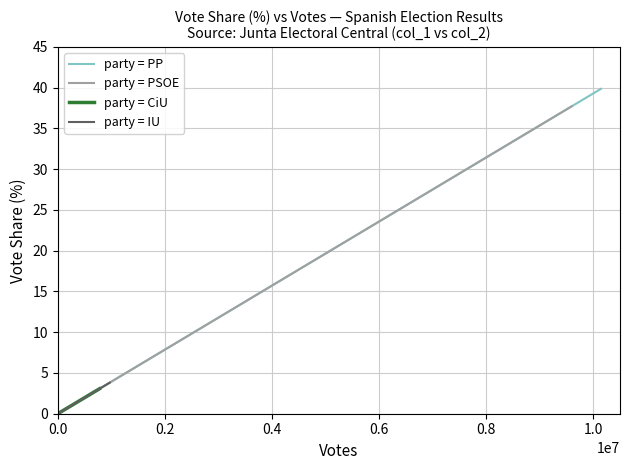

At how many categories does at least one series exceed 14?

3